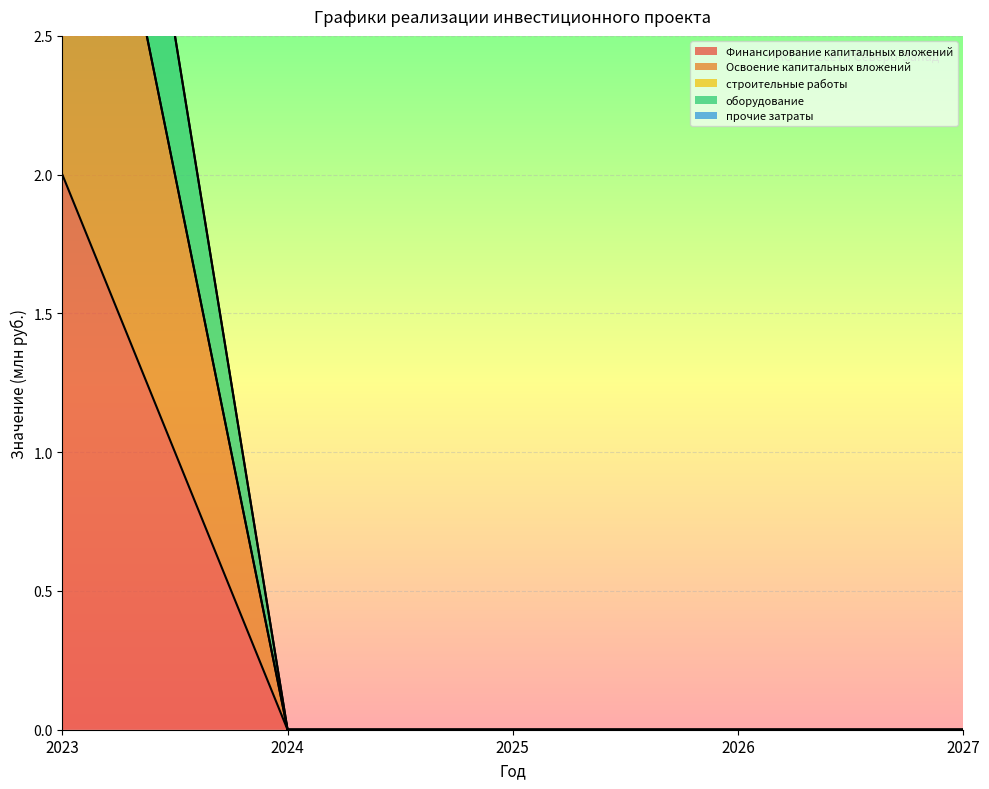

What is the average value of the оборудование series?

1